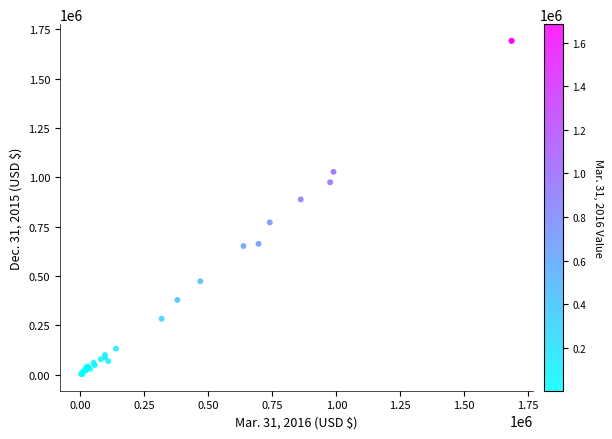

What Y value in the scatter plot is closest to 847656?

888274